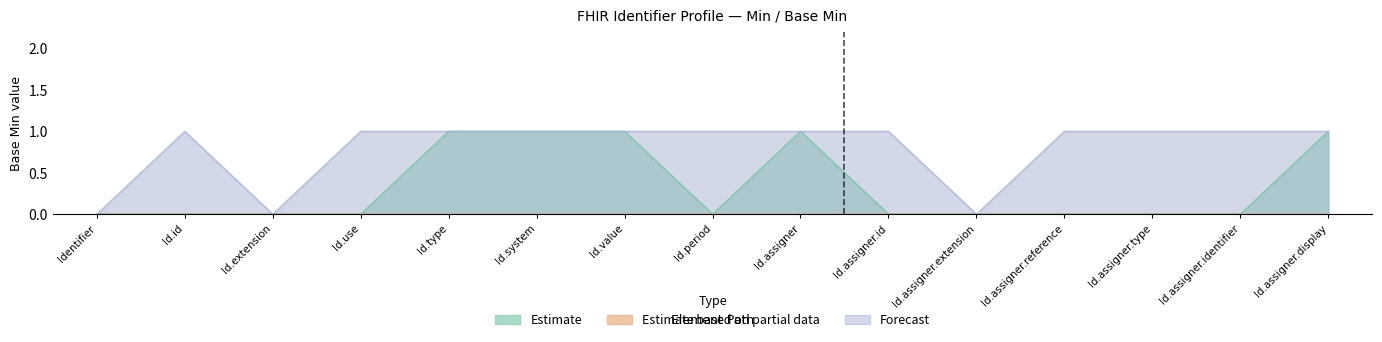

What is the difference between the maximum and second lowest values in the Estimate series?

1